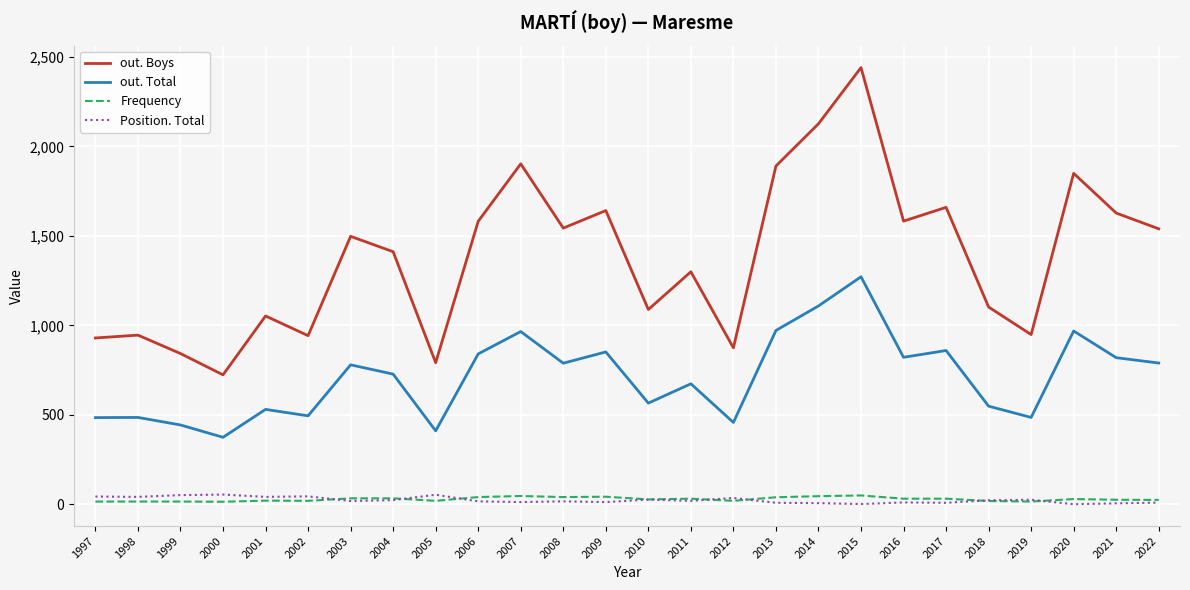

Which series has the largest total across all categories?

out. Boys